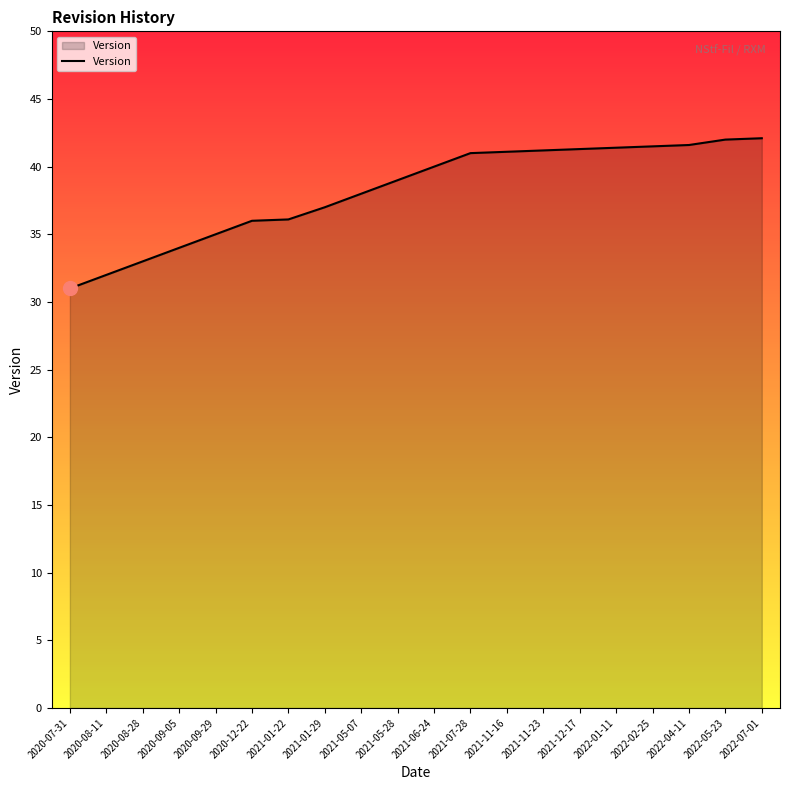

What is the smallest value displayed?

31.0